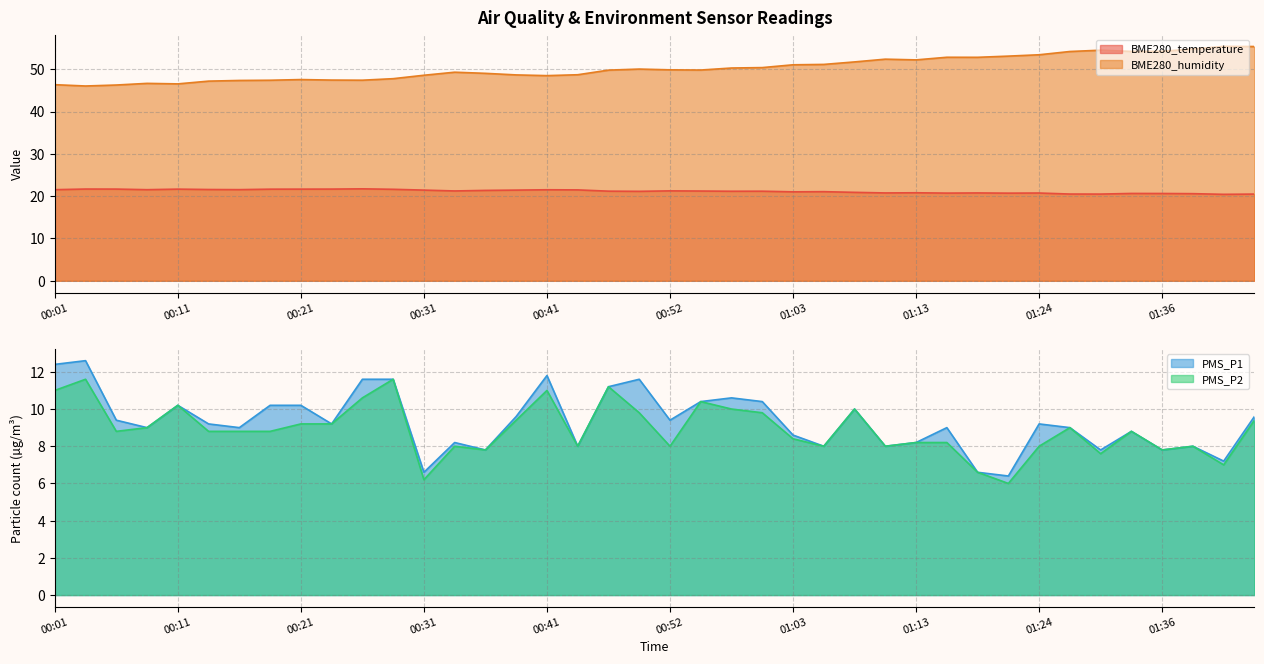

True or false: BME280_temperature and BME280_humidity cross at least once.

False